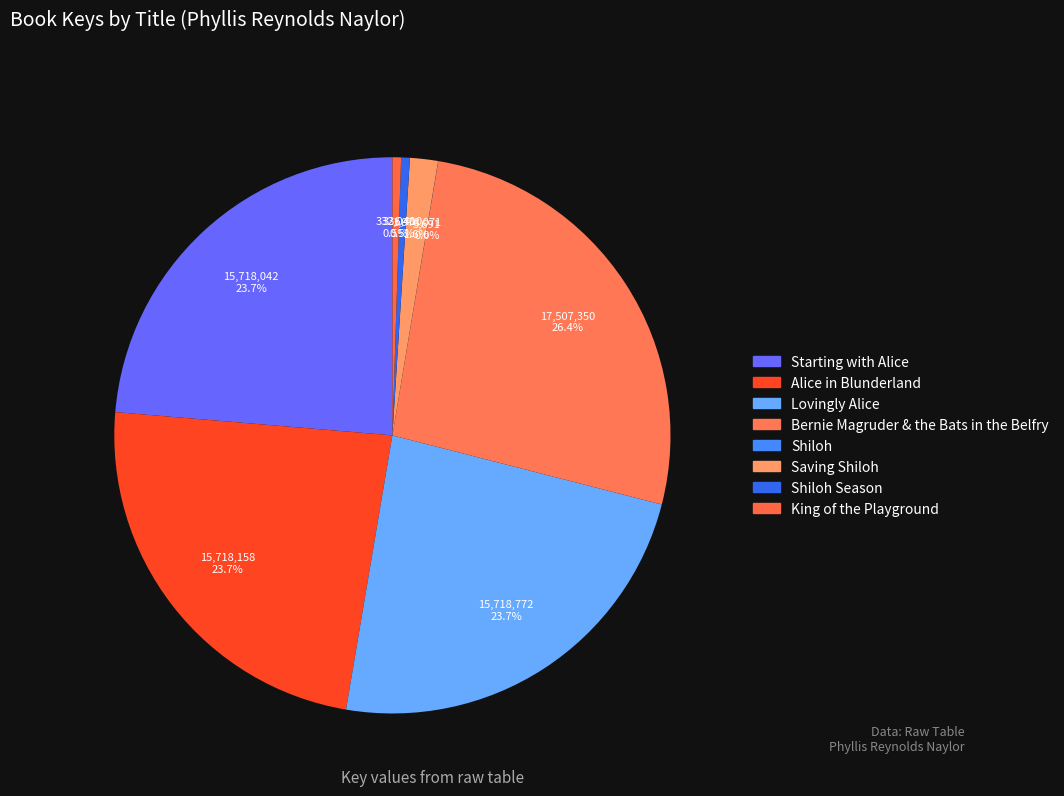

What percentage is the Shiloh Season slice, to the nearest percent?

1%